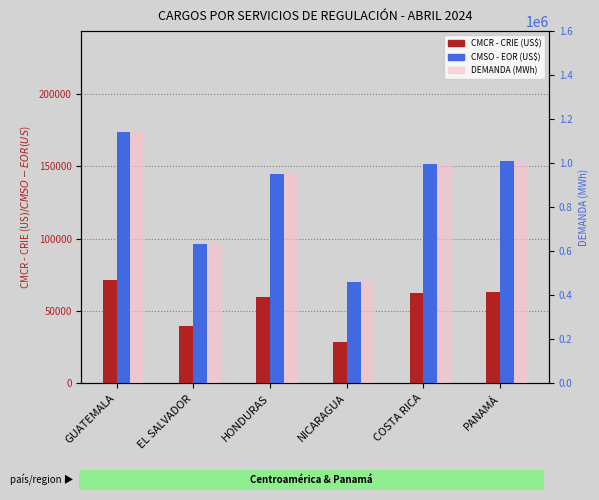

Reading left to right, transcribe all the data shown in this chart.

CMCR - CRIE (US$): GUATEMALA=71541.8	EL SALVADOR=39623.6	HONDURAS=59518.3	NICARAGUA=28746.1	COSTA RICA=62320.2	PANAMÁ=63134.4
CMSO - EOR (US$): GUATEMALA=173778.4	EL SALVADOR=96247.8	HONDURAS=144572.8	NICARAGUA=69825.8	COSTA RICA=151378.9	PANAMÁ=153356.7
DEMANDA (MWh): GUATEMALA=1143253.3	EL SALVADOR=633195.0	HONDURAS=951115.8	NICARAGUA=459369.9	COSTA RICA=995891.5	PANAMÁ=1008902.9